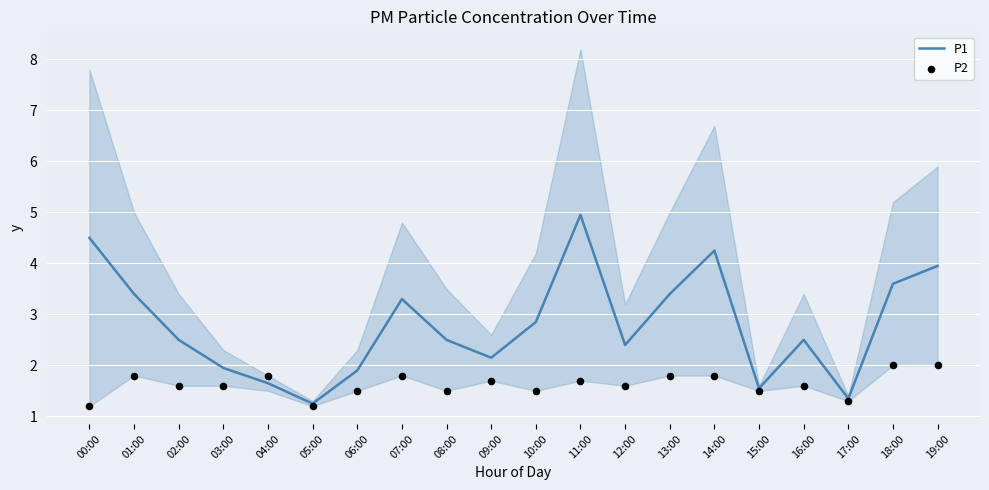

Which series has the largest total across all categories?

P1